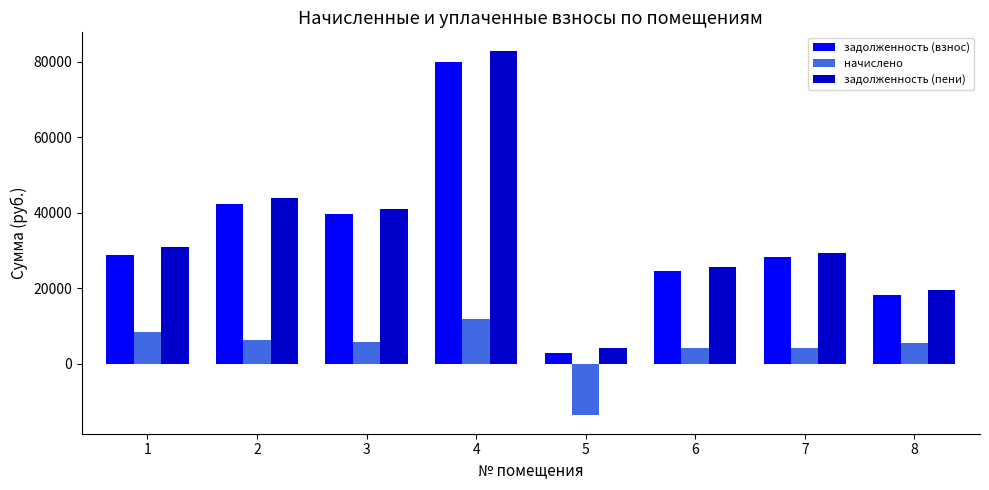

How many bars are there in each group?

3